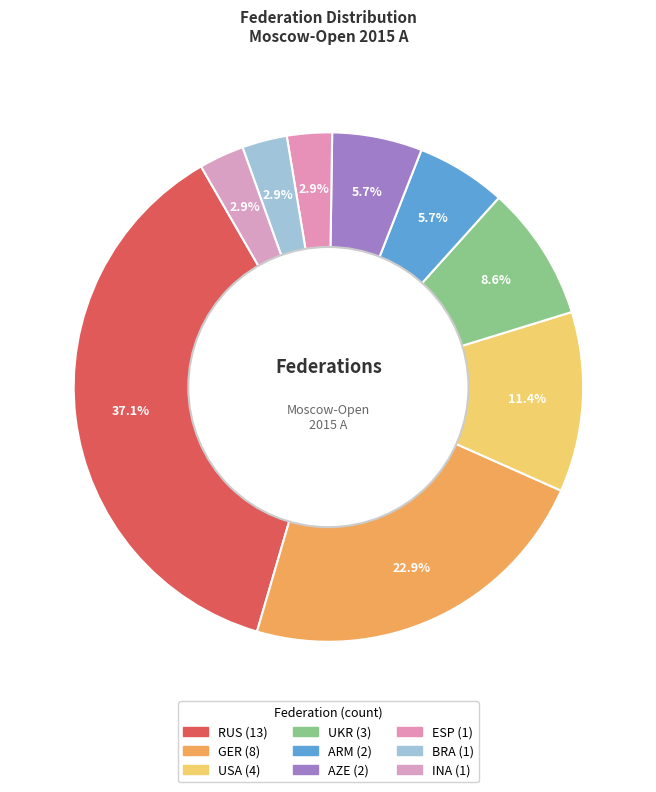

Is it true that USA is 1% of the pie?

False